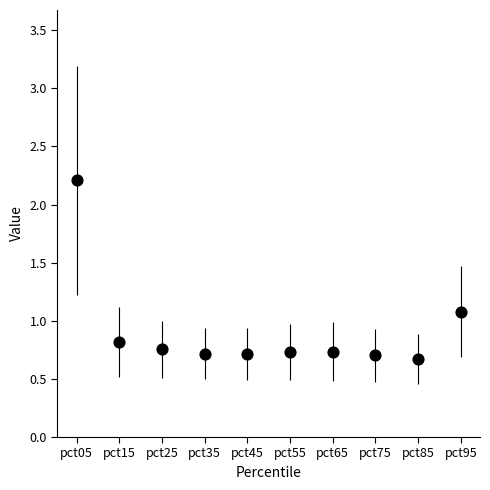

What Y value in the scatter plot is closest to 1?

1.1